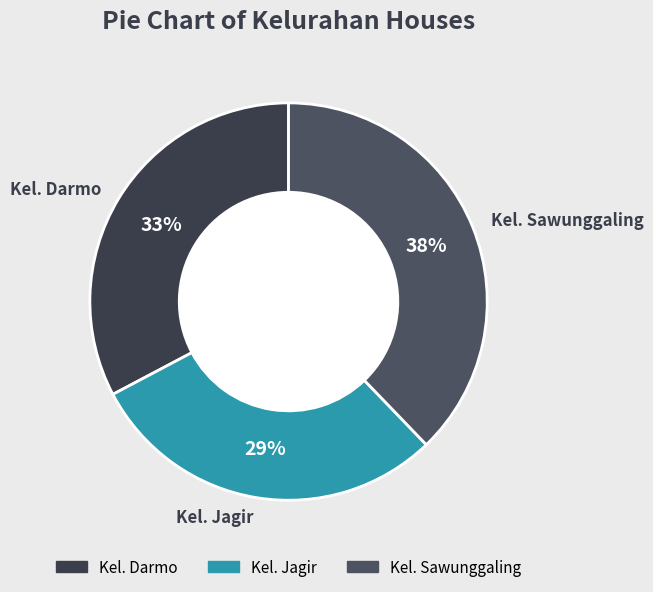

True or false: Kel. Darmo accounts for 26% of the total.

False